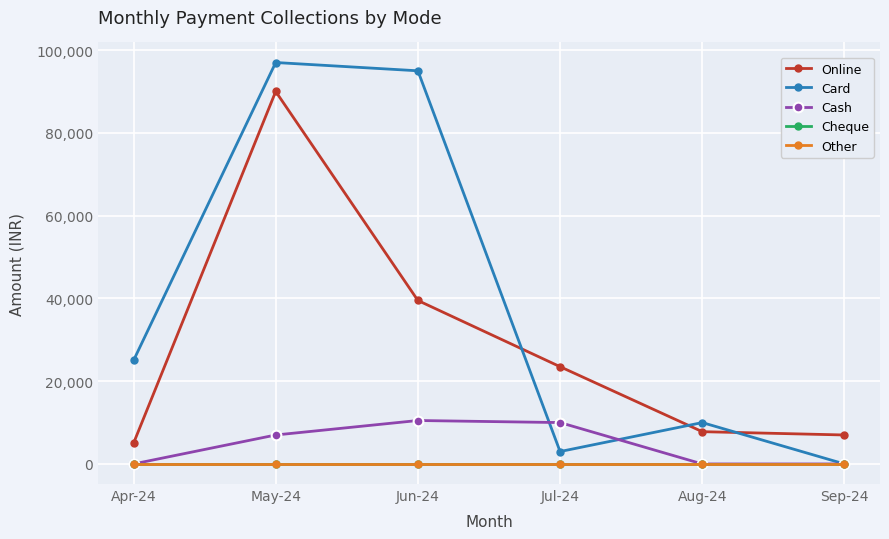

Is this an area chart (filled region under the line)?

No